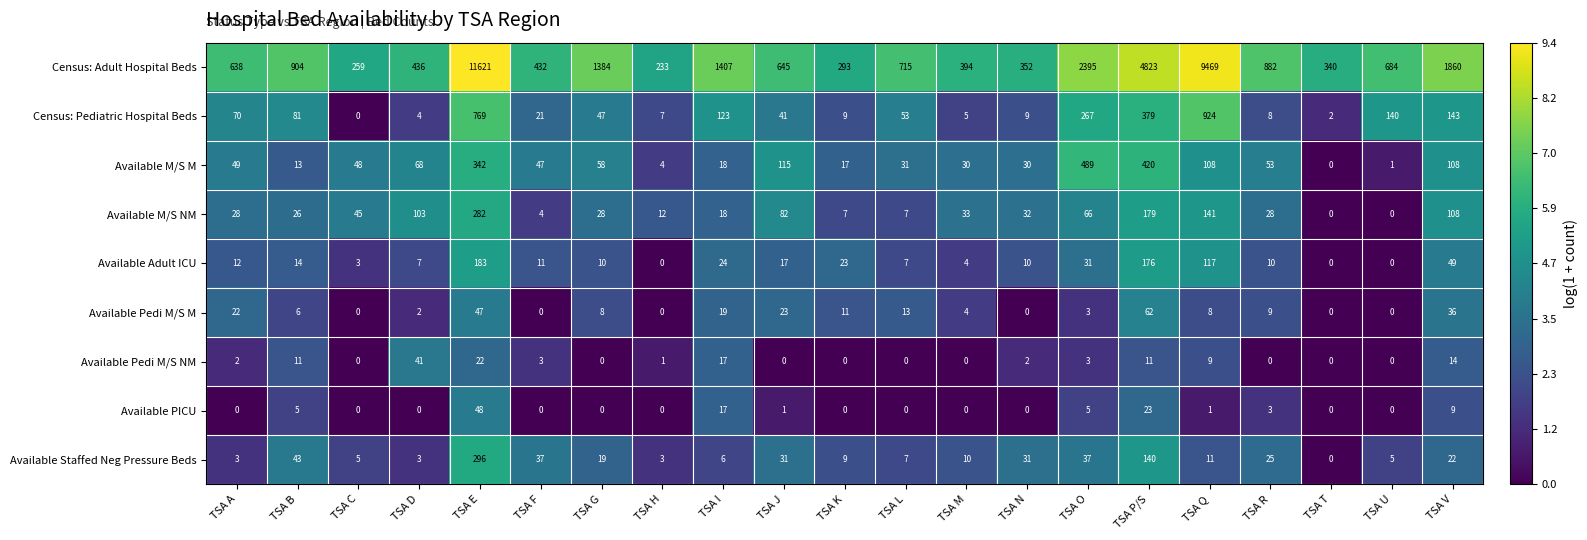

The value of Available M/S NM at TSA M is 13. True or false?

False